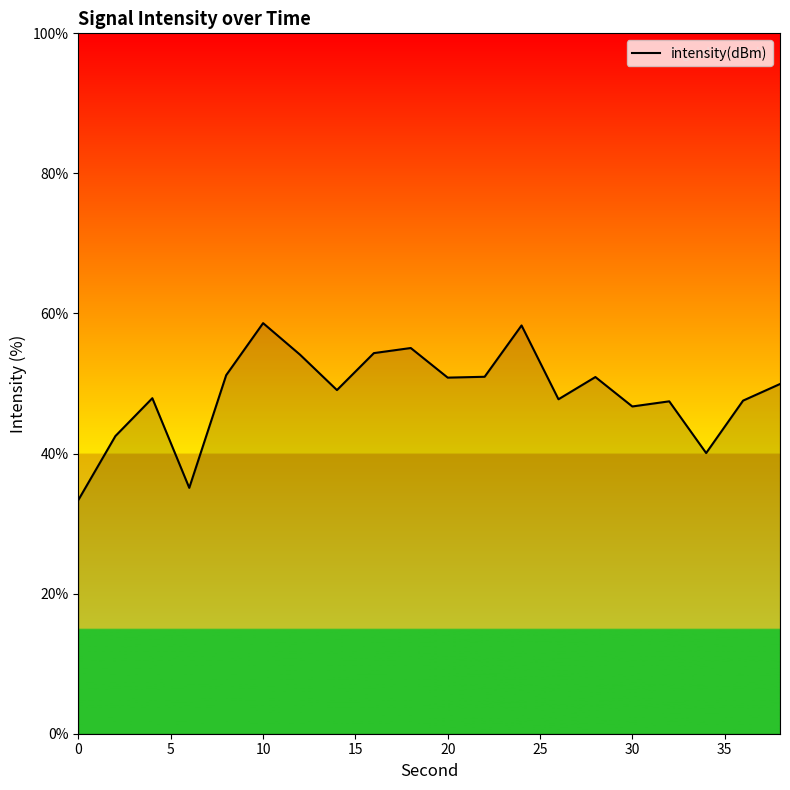

What is the smallest value displayed?

33.4